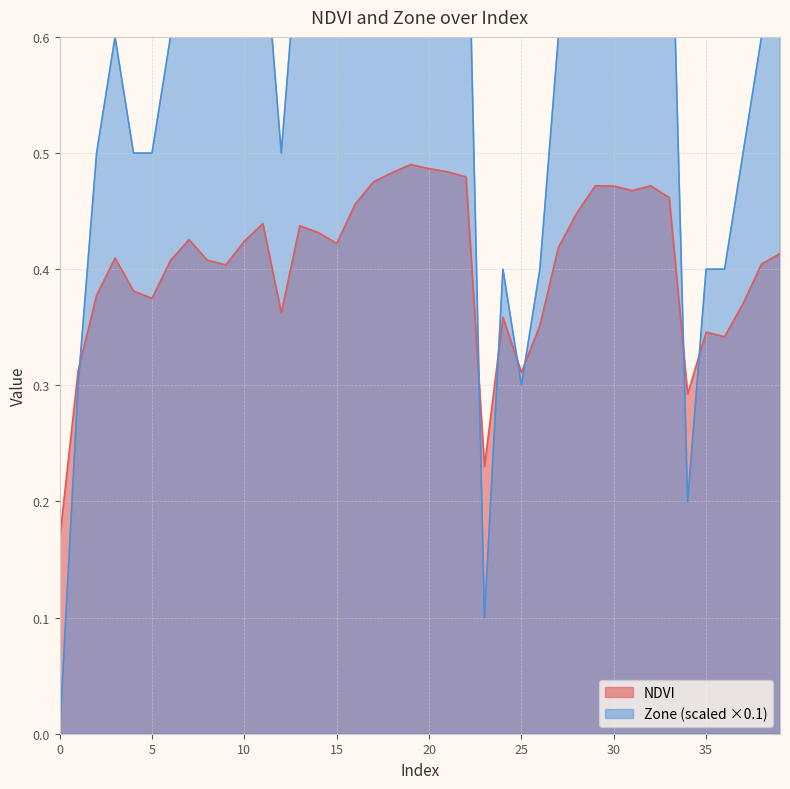

Count the NDVI values in the range 0 to 1.

40